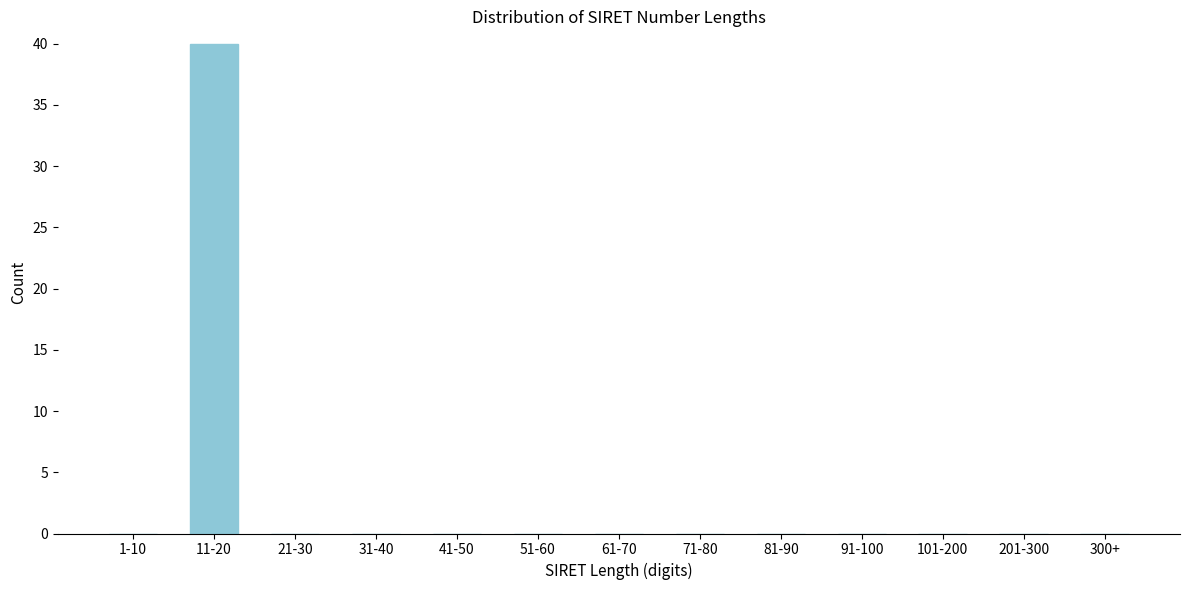

Reading left to right, extract all data points from this chart.

1-10=0	11-20=40	21-30=0	31-40=0	41-50=0	51-60=0	61-70=0	71-80=0	81-90=0	91-100=0	101-200=0	201-300=0	300+=0